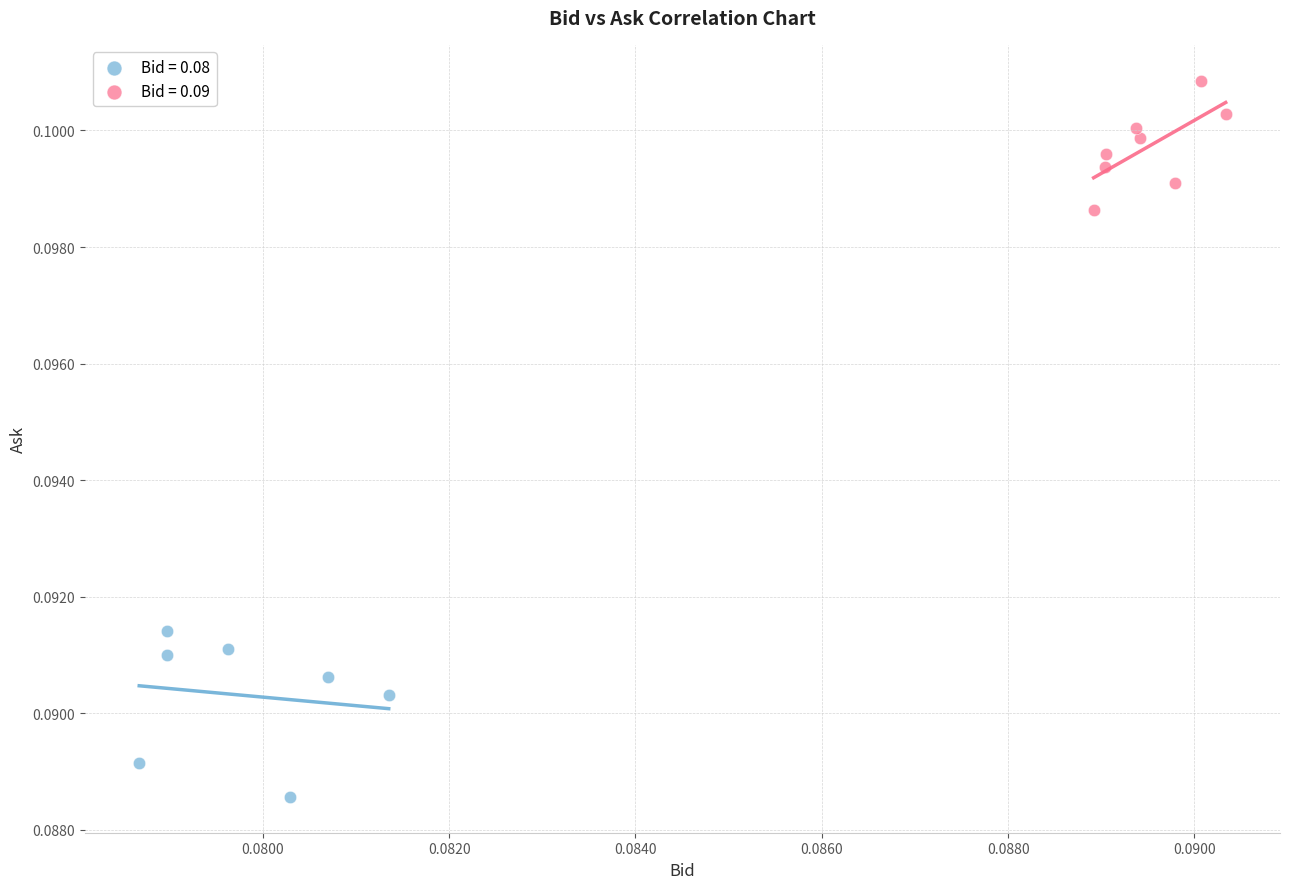

Which series reaches the maximum Y coordinate?

Bid = 0.09